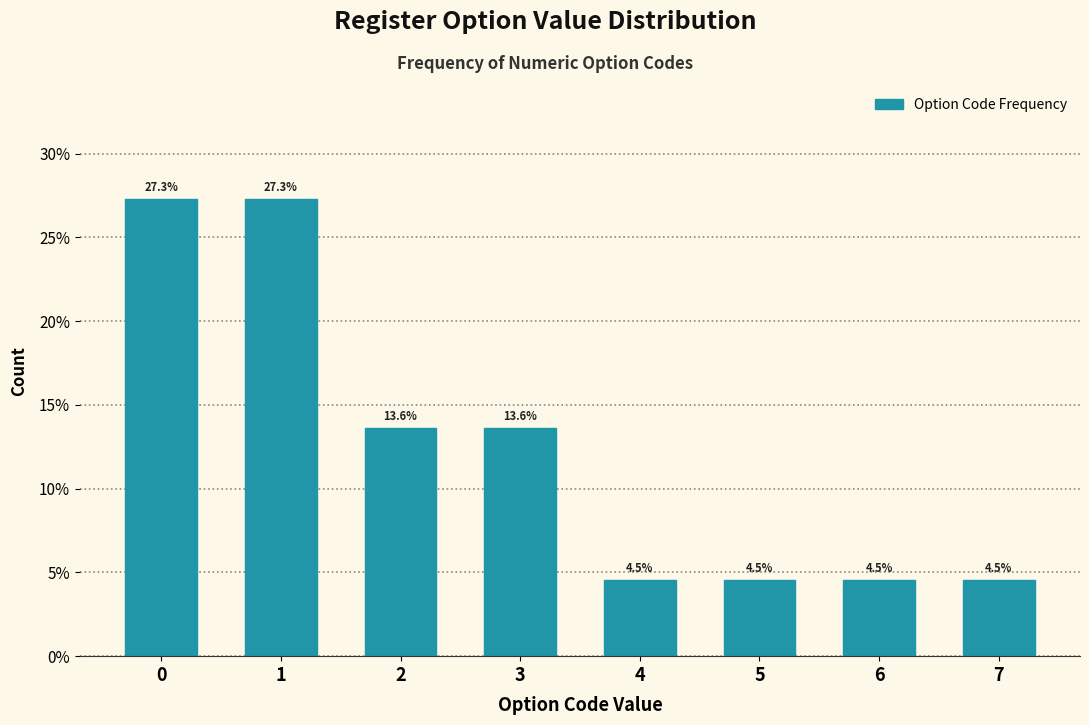

Reading left to right, what are all the values shown in this chart?

27.3	27.3	13.6	13.6	4.5	4.5	4.5	4.5